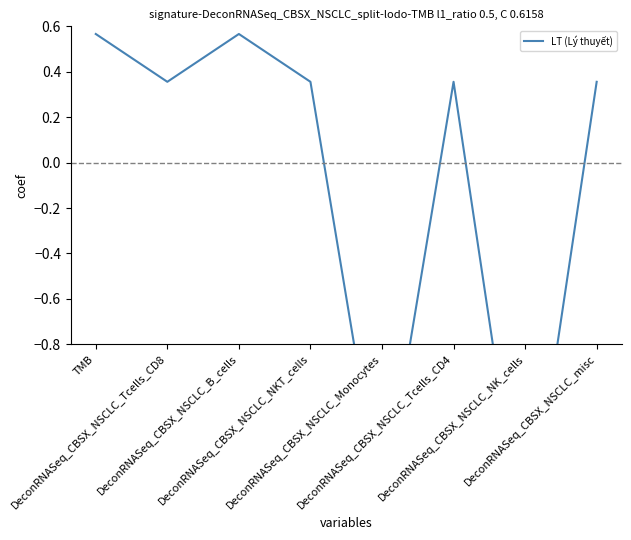

Is it true that the value at DeconRNASeq_CBSX_NSCLC_Tcells_CD8 is 0.5?

False